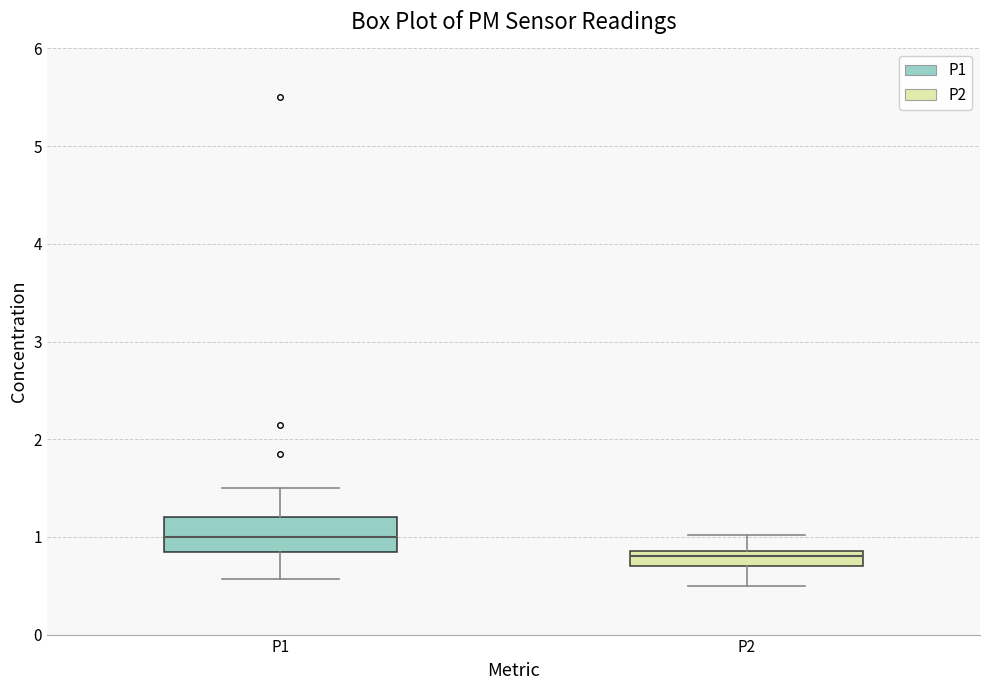

Reading left to right, read every box against the y-axis: the position of its median line, the range the box covers, and the ends of its whiskers. The values are not printed on the chart, so give them approximately, as read against the axis.

P1: median 1.0, box 0.9 to 1.2, whiskers 0.6 to 1.5
P2: median 0.8, box 0.7 to 0.9, whiskers 0.5 to 1.0